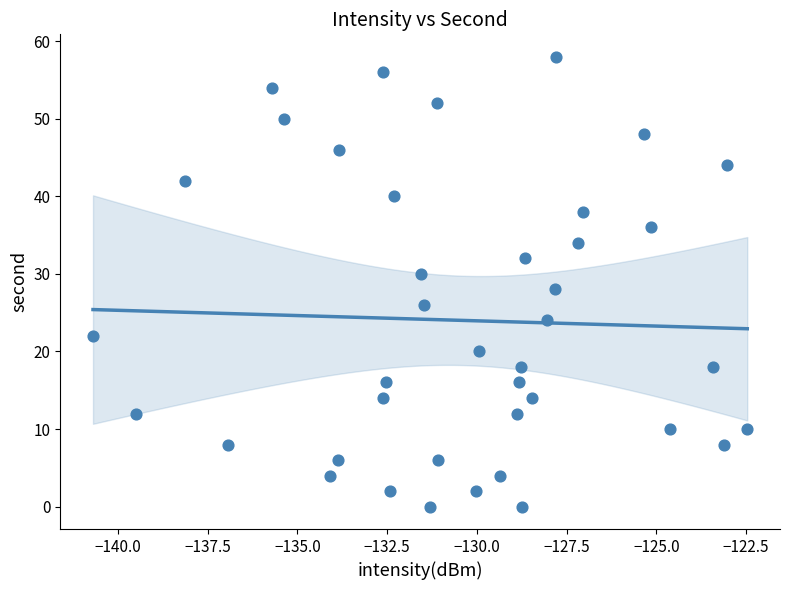

What is the range of Y values (max minus min)?

58